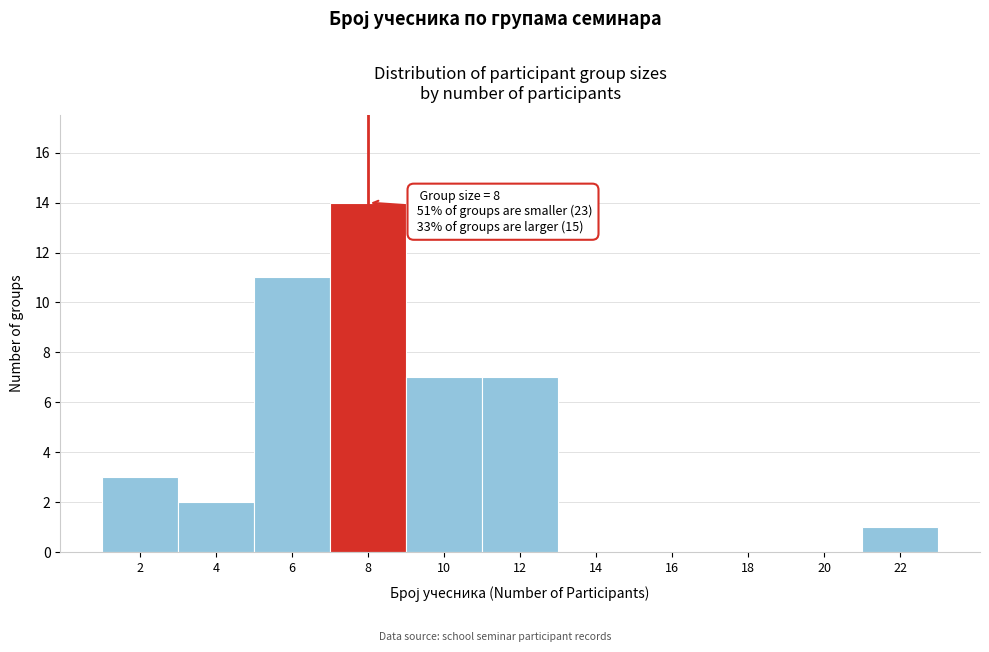

Over which range of the x-axis is the bar tallest?

7 to 9